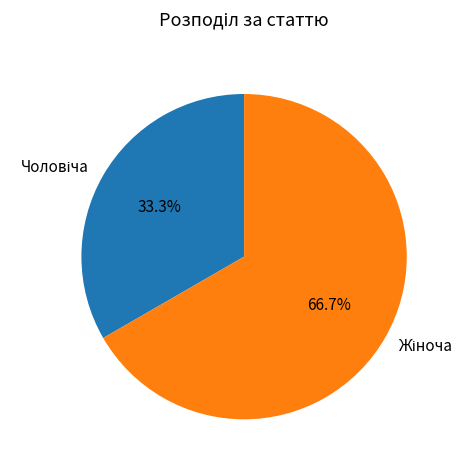

Is there a majority slice in this chart?

Yes